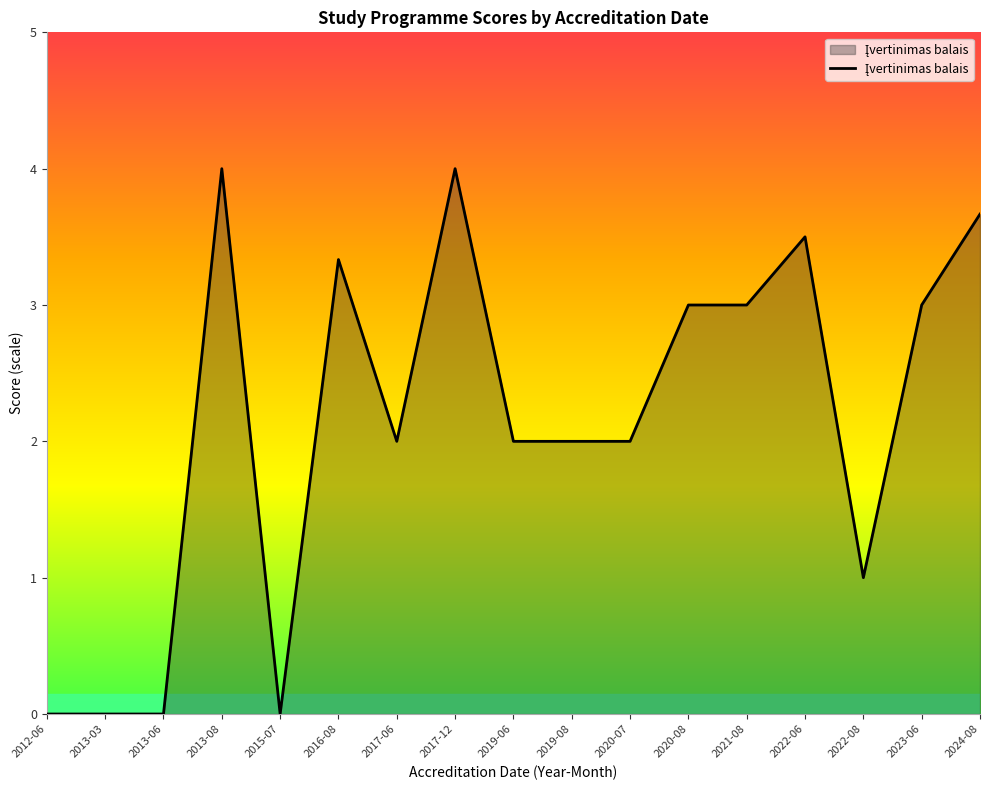

What is the difference between the values at 2013-08 and 2012-06?

4.0